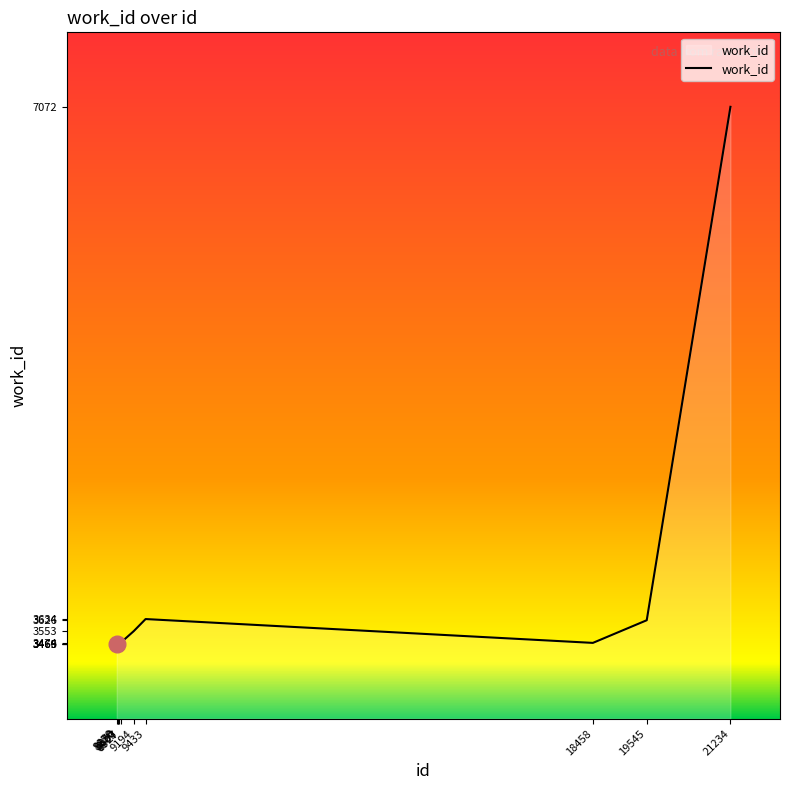

Approximately how many times larger is the value at 8927 compared to 8903?

1.0